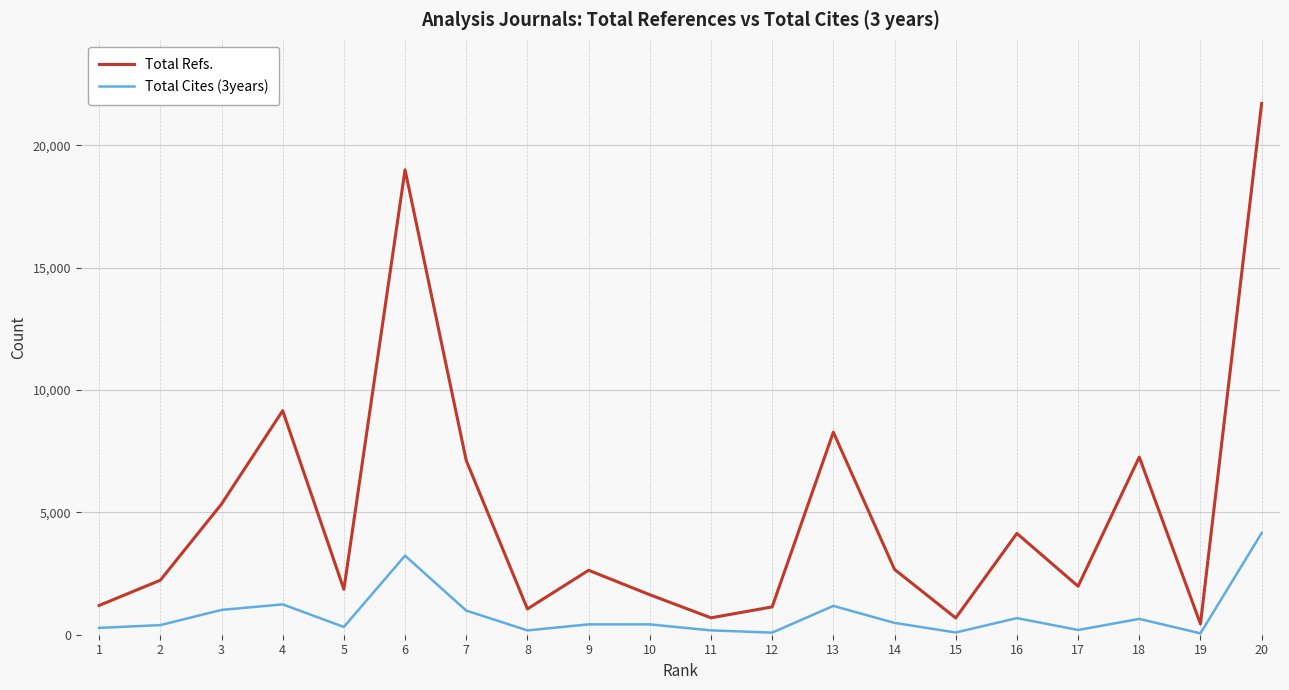

What is the difference between the highest and lowest values at 7?

6133